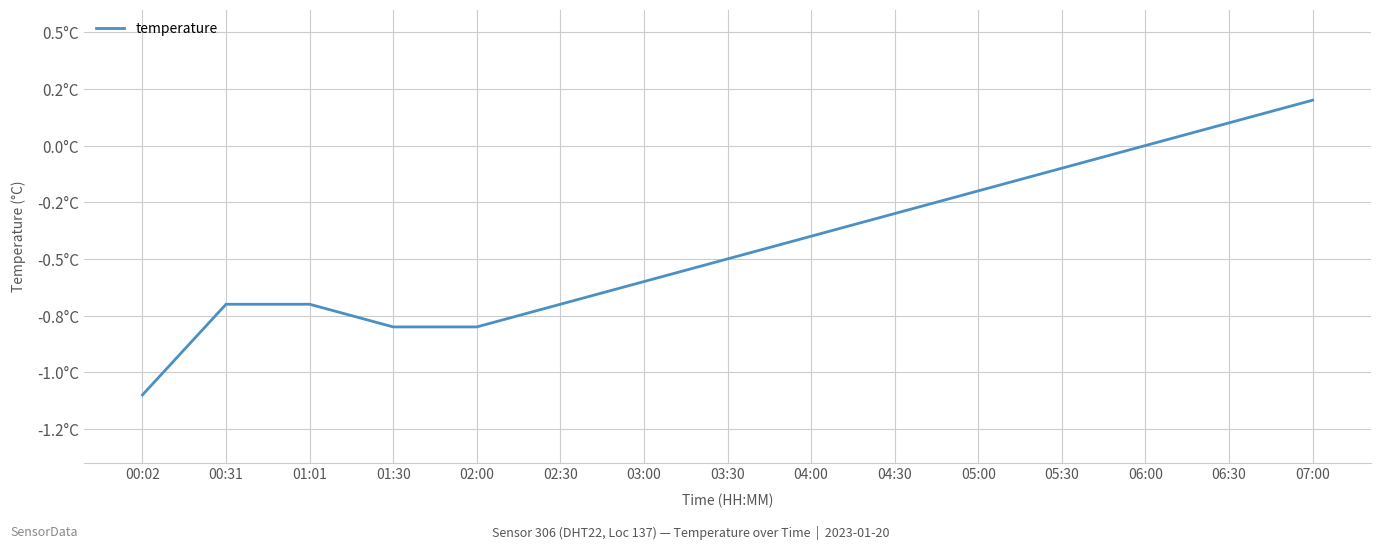

Which has a higher value, 01:30 or 04:30?

04:30